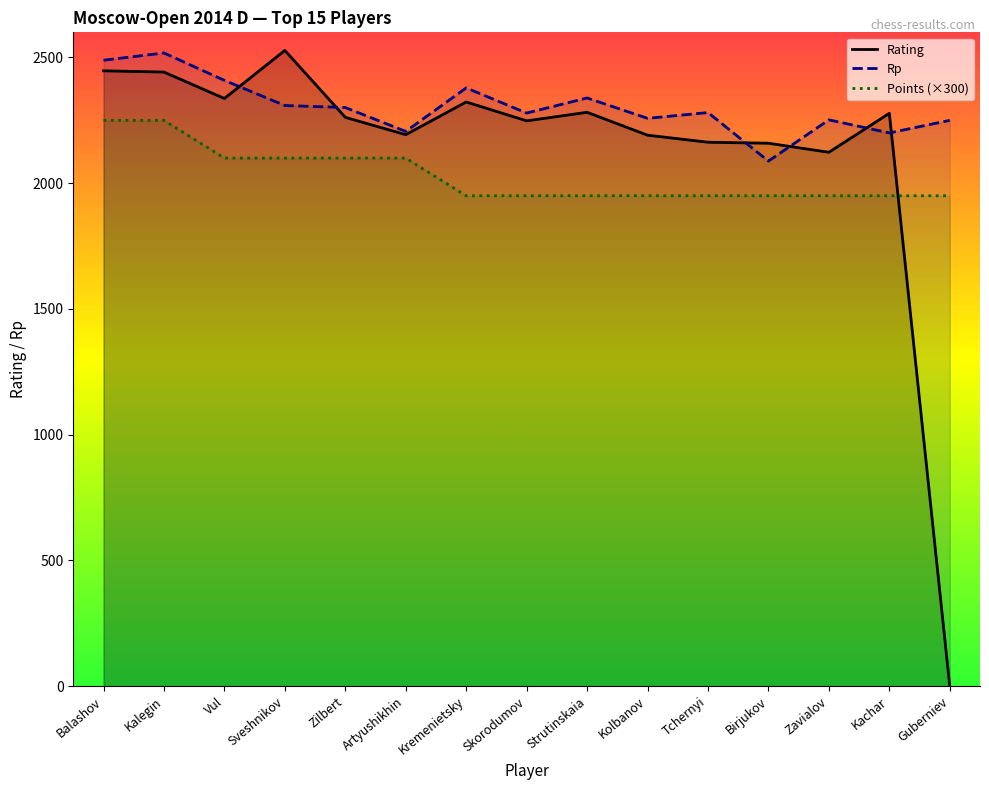

At how many categories does at least one series exceed 2232?

13